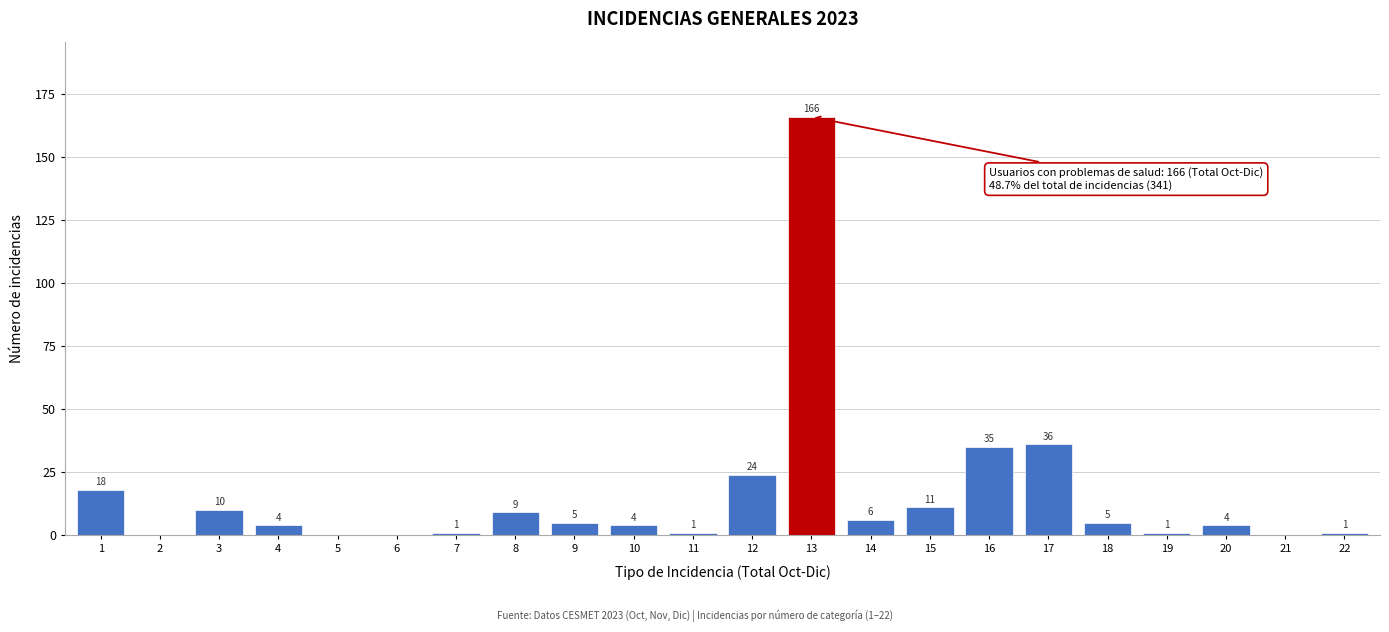

Which has a higher value, 14 or 20?

14